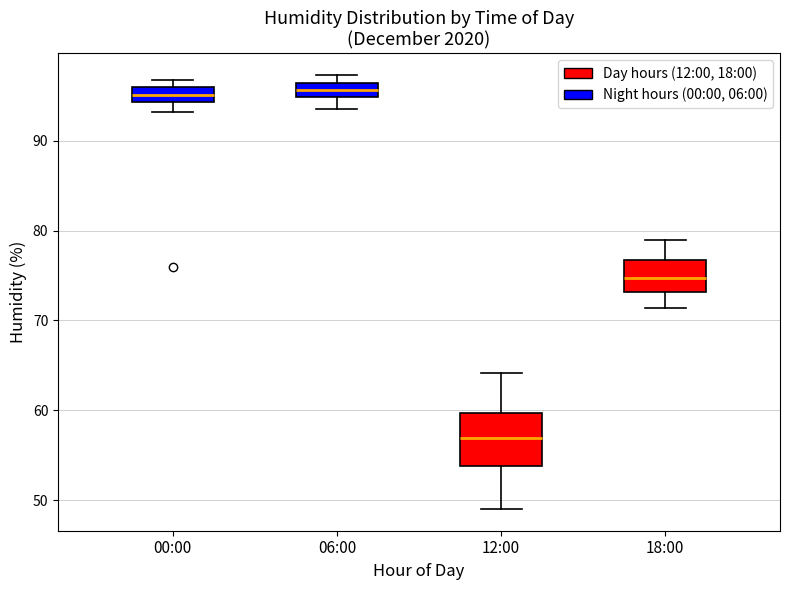

Which box is the tallest, from its lower edge to its upper edge?

12:00